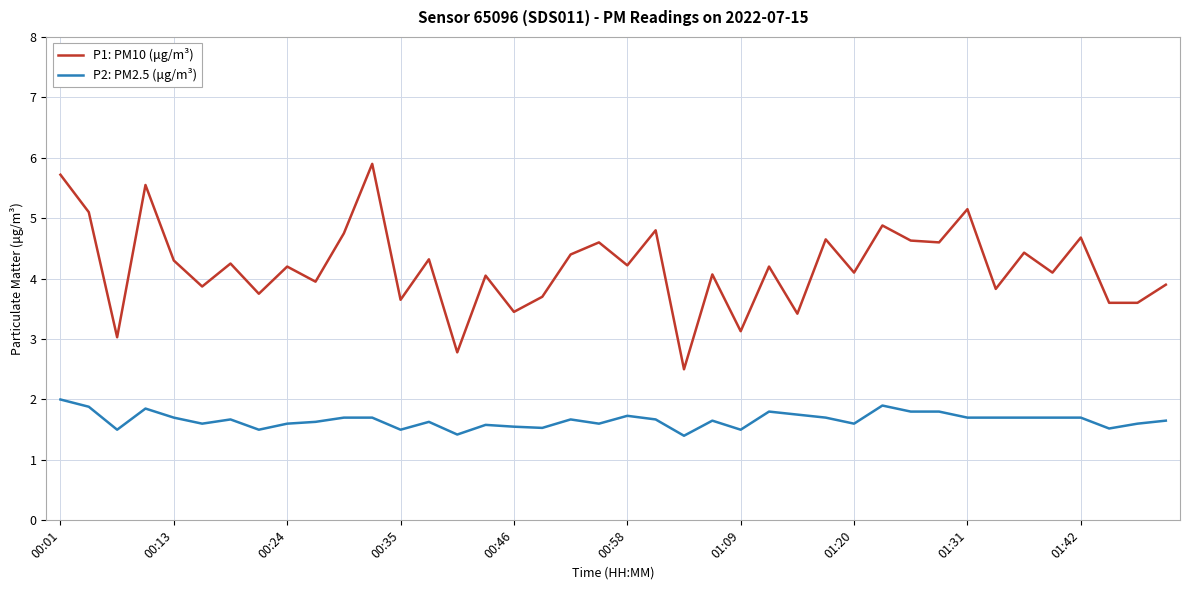

What is the sum of all P1: PM10 (μg/m³) values?

167.8